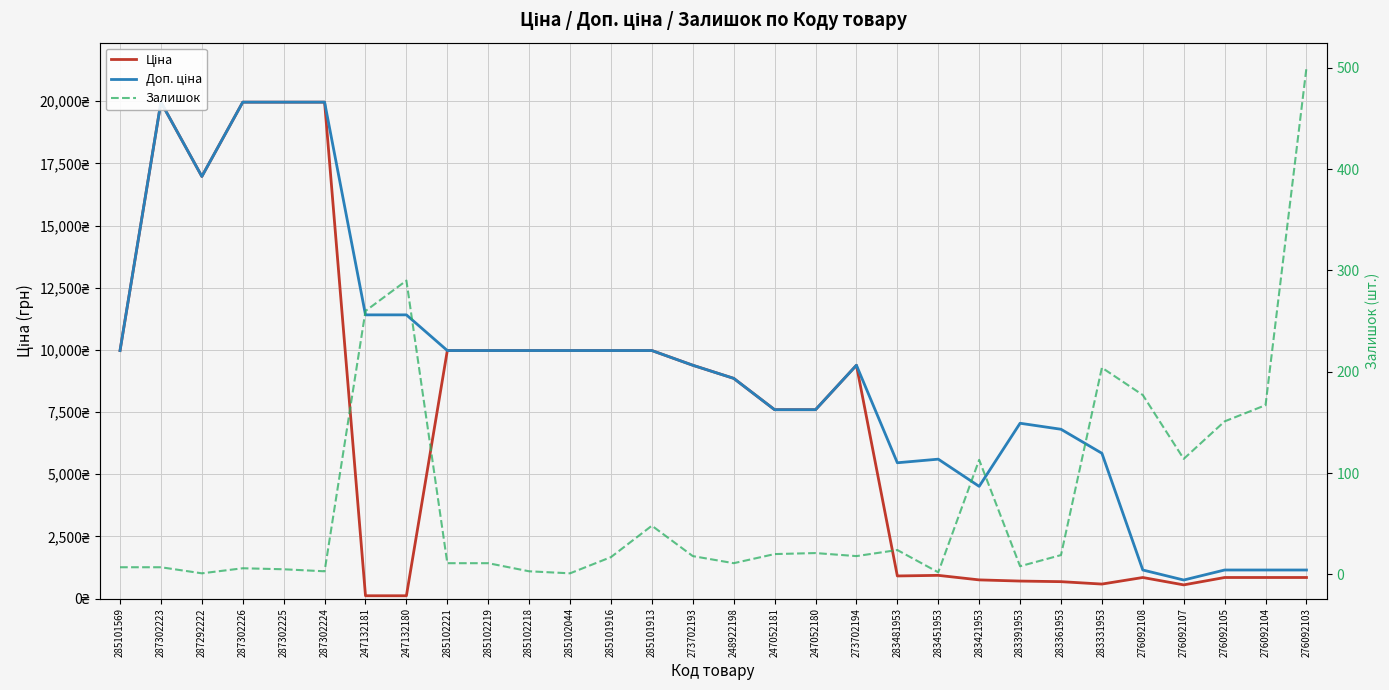

Which label corresponds to the smallest value in the chart?

287292222